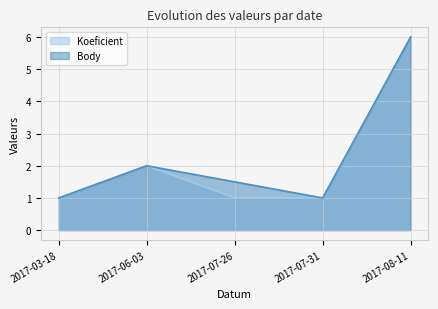

Does the chart display data point markers on the line(s)?

No